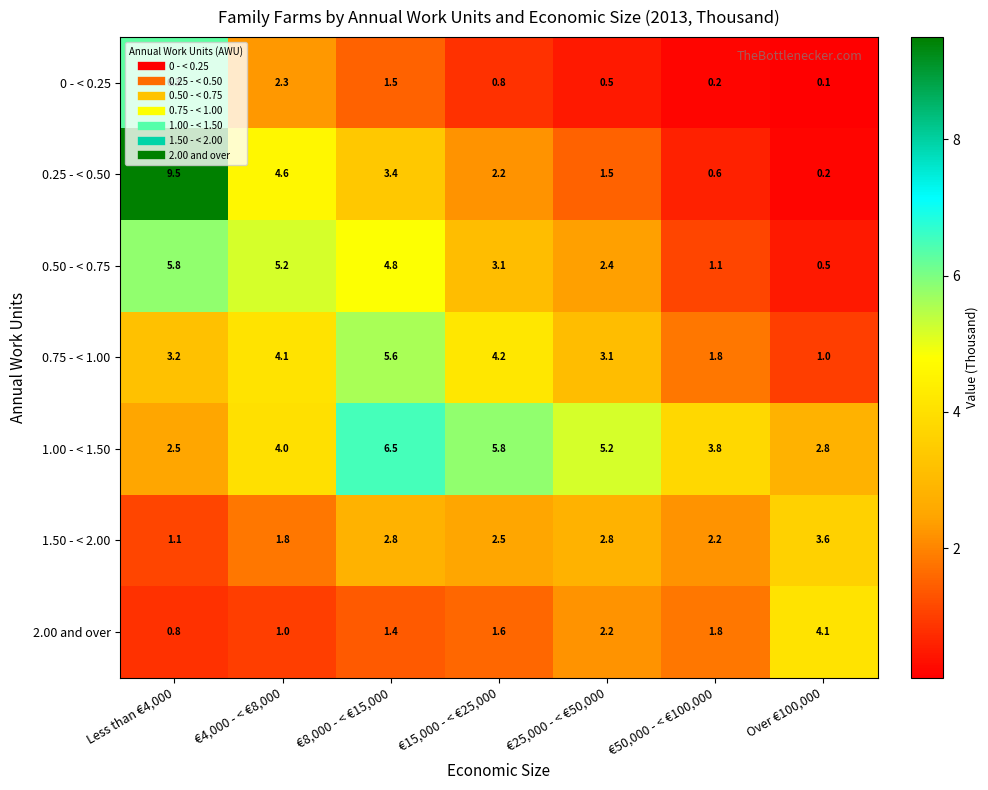

Which series changed the most between €25,000 - < €50,000 and €50,000 - < €100,000?

1.00 - < 1.50